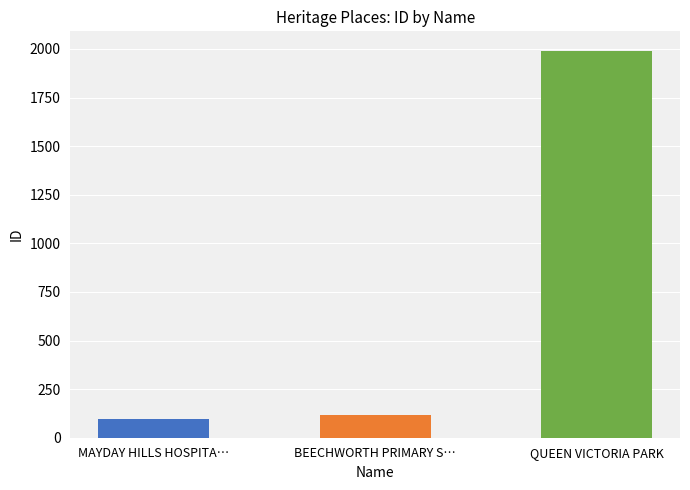

What is the minimum value shown in the chart?

96